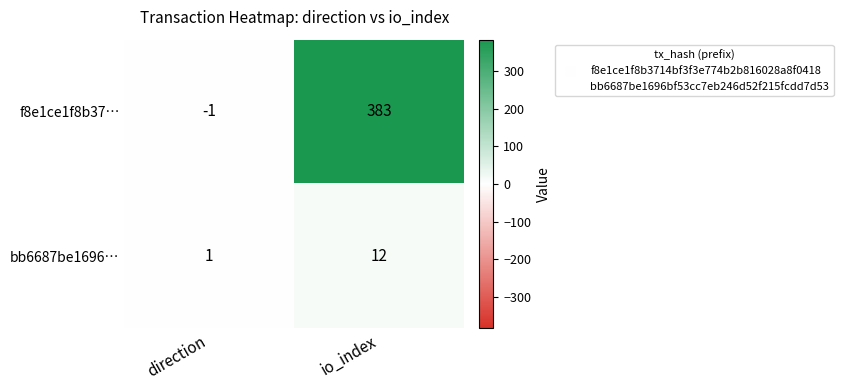

Which category has the highest value across all series?

io_index